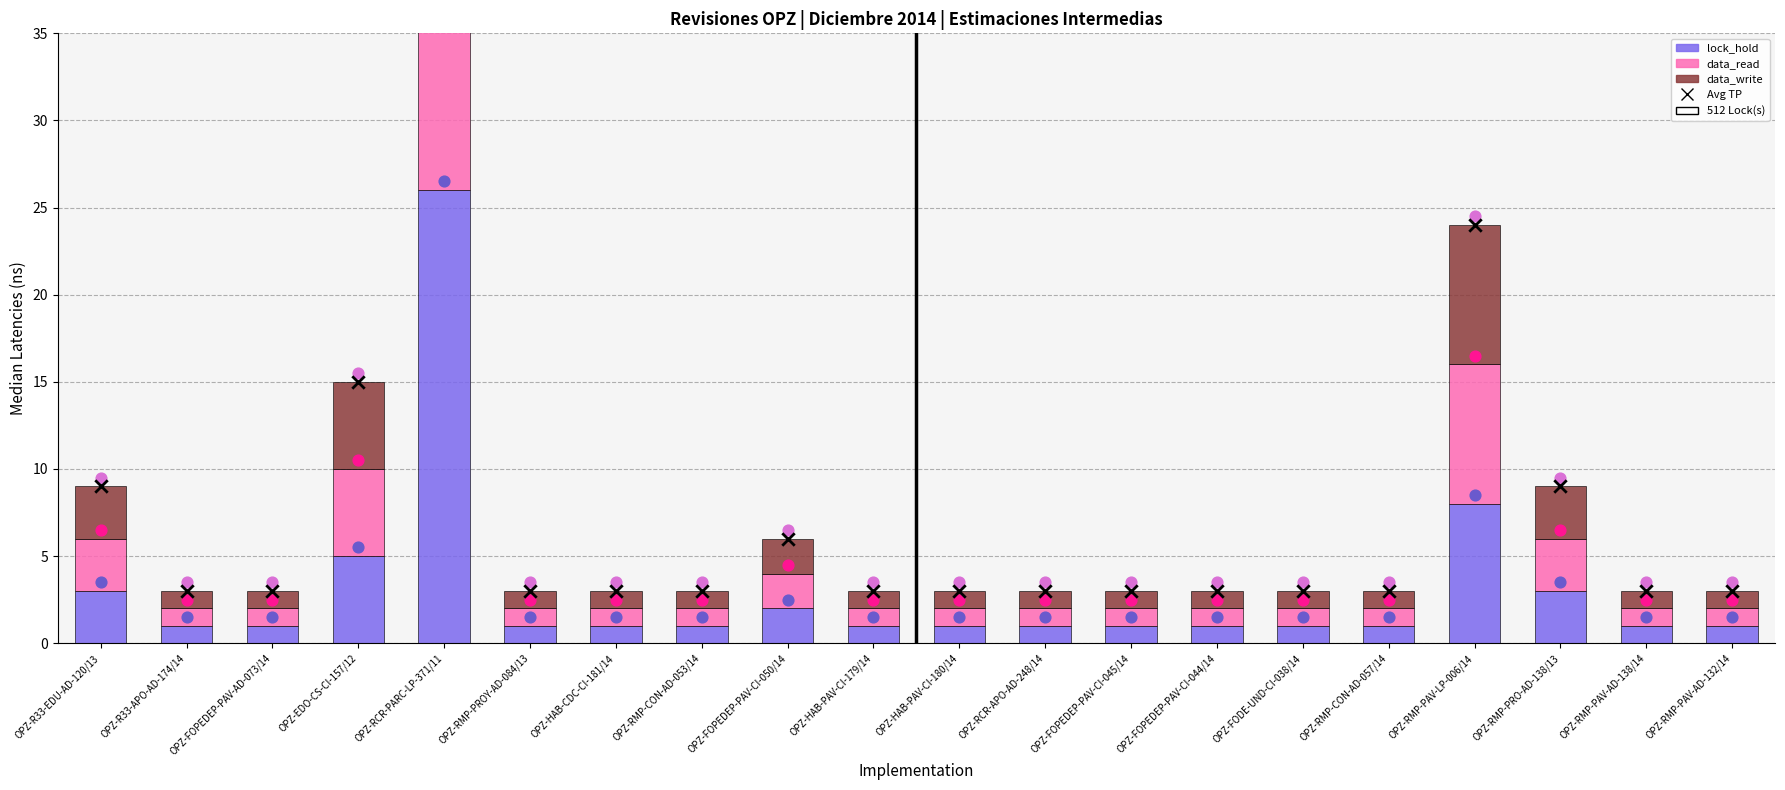

Which series has the widest spread of Y values?

data_write